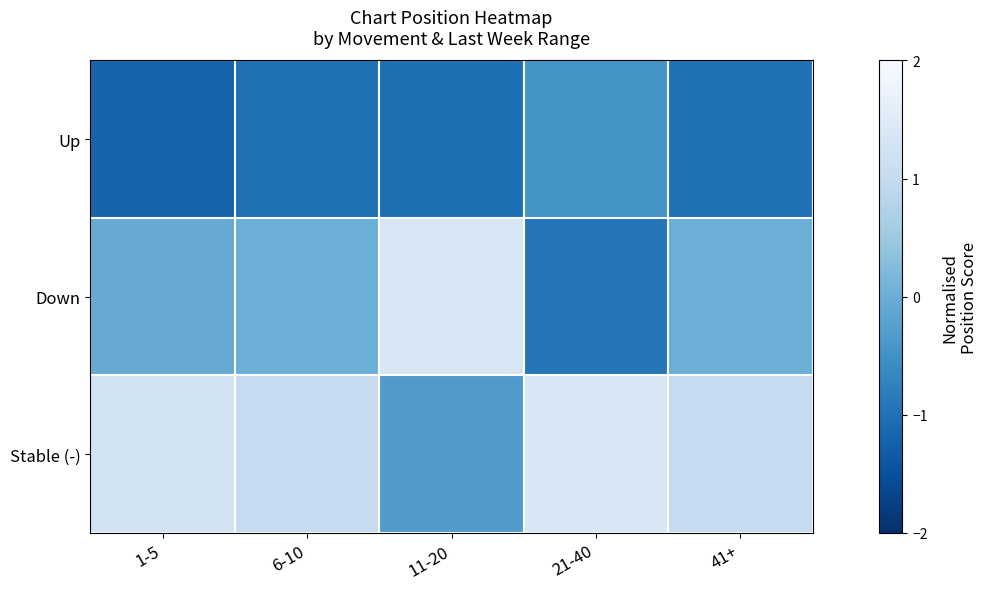

Reading left to right, list all the values displayed in this chart.

Up: 1-5=-1.2	6-10=-1.0	11-20=-1.0	21-40=-0.5	41+=-1.0
Down: 1-5=-0.0	6-10=0.0	11-20=1.4	21-40=-0.9	41+=0.0
Stable (-): 1-5=1.2	6-10=1.0	11-20=-0.3	21-40=1.4	41+=1.0